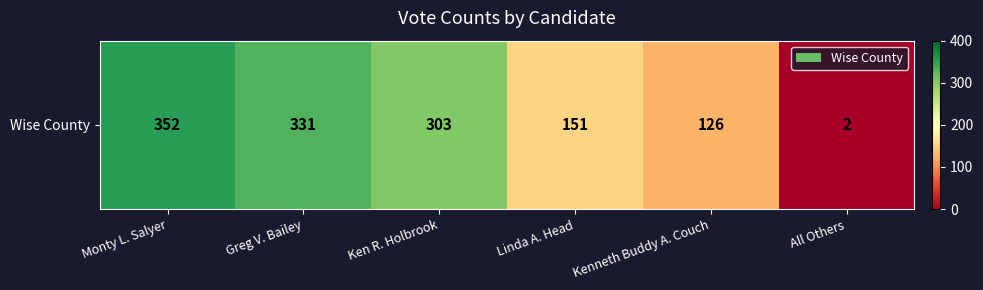

What is the change in value from Monty L. Salyer to Ken R. Holbrook?

-49